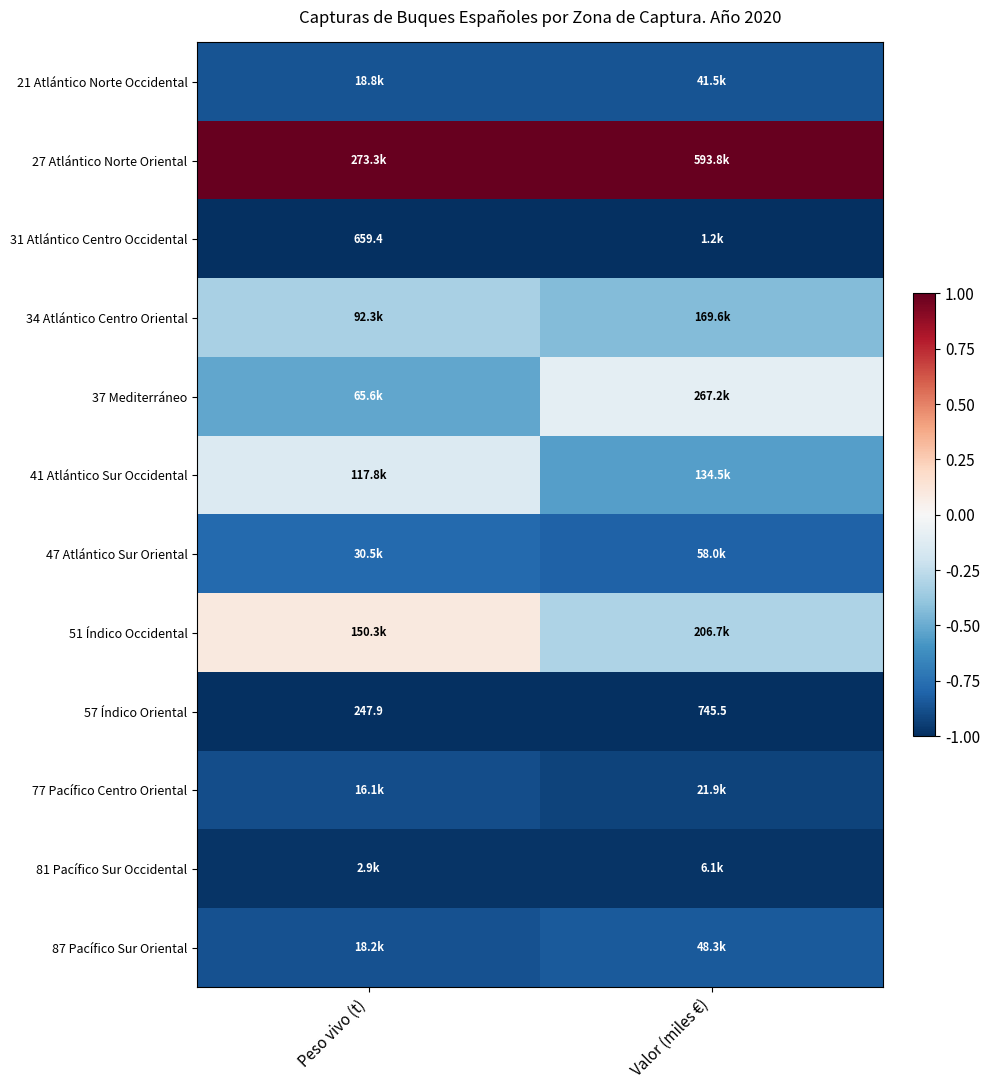

How many data points does each series have?

2